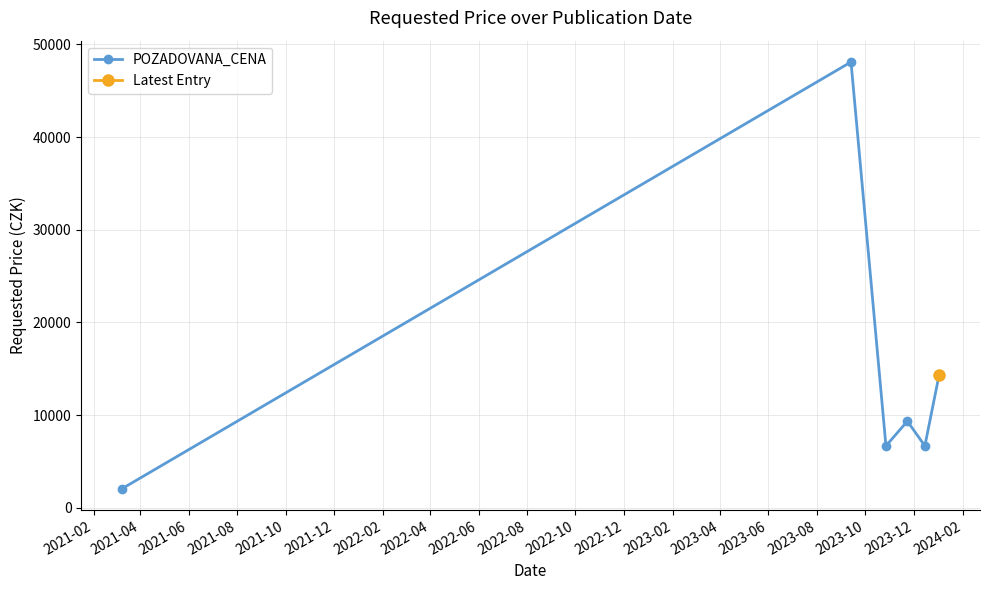

How many lines are shown in the chart?

1